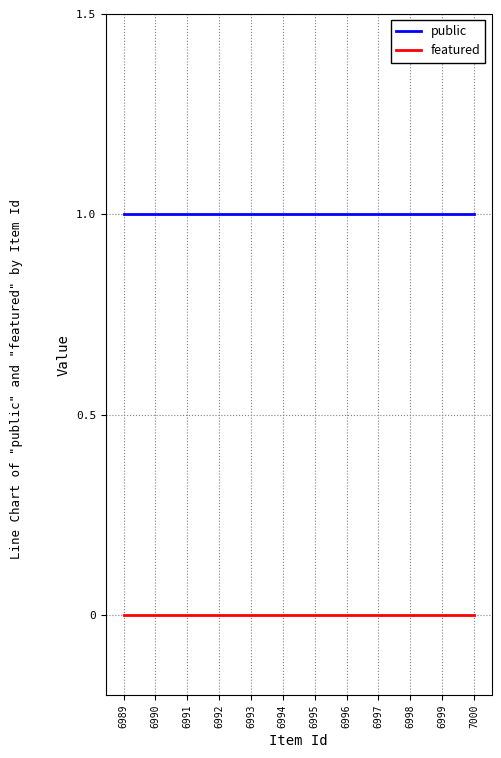

The featured series shows 0 at 6994. True or false?

True